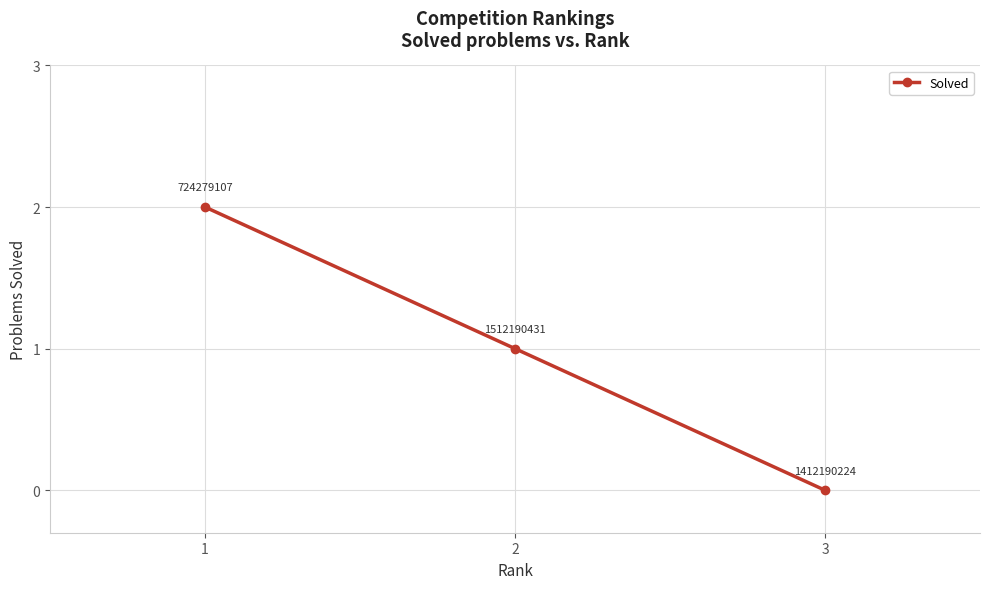

What is the sum of the values at 1 and 2?

3